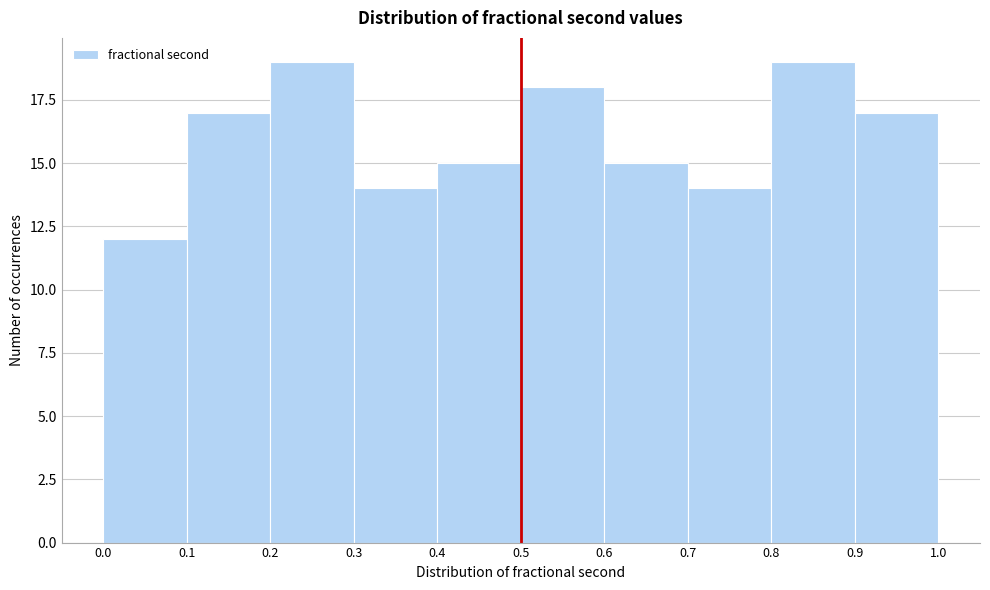

Reading left to right, transcribe this chart: for each bar, give the range it covers on the x-axis and its height. The values are not printed on the chart, so give them approximately, as read against the axis.

0.0 to 0.1: 12
0.1 to 0.2: 17
0.2 to 0.3: 19
0.3 to 0.4: 14
0.4 to 0.5: 15
0.5 to 0.6: 18
0.6 to 0.7: 15
0.7 to 0.8: 14
0.8 to 0.9: 19
0.9 to 1.0: 17